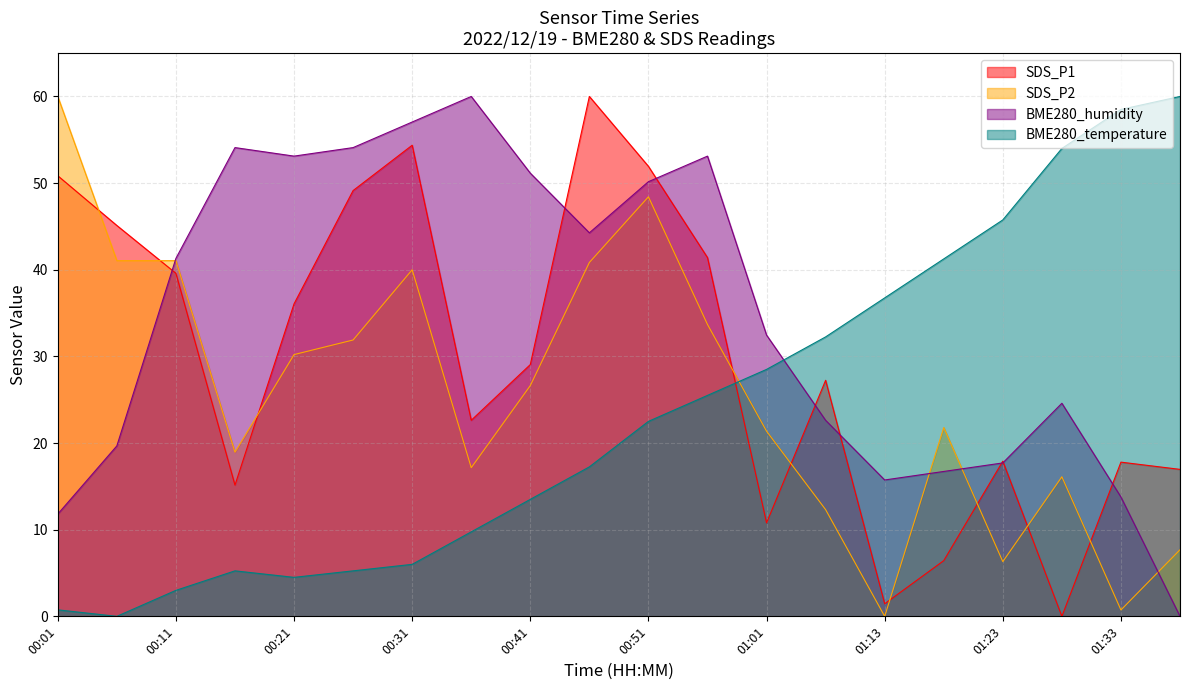

What is the difference between the second highest and minimum values in the BME280_temperature series?

58.5